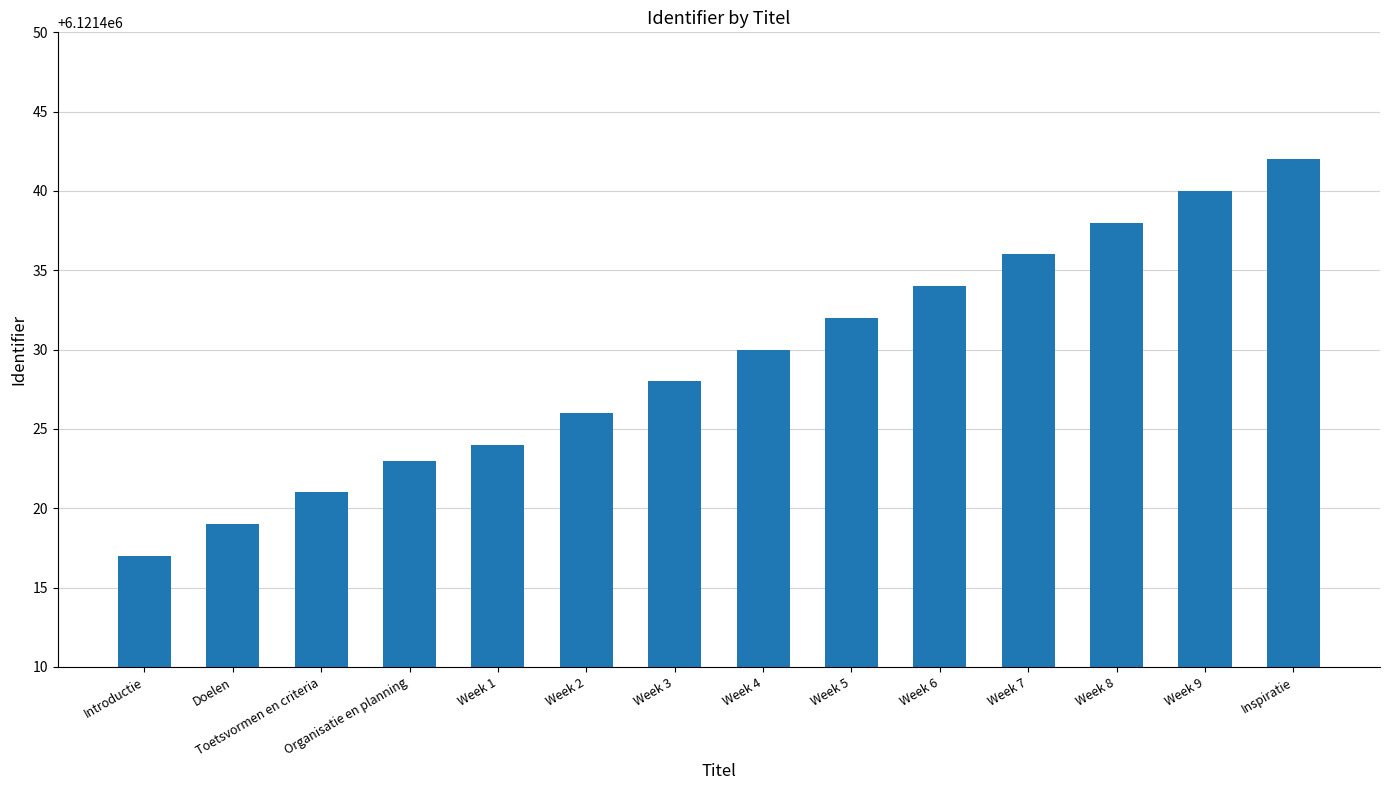

What is the sum of all values?

85700010